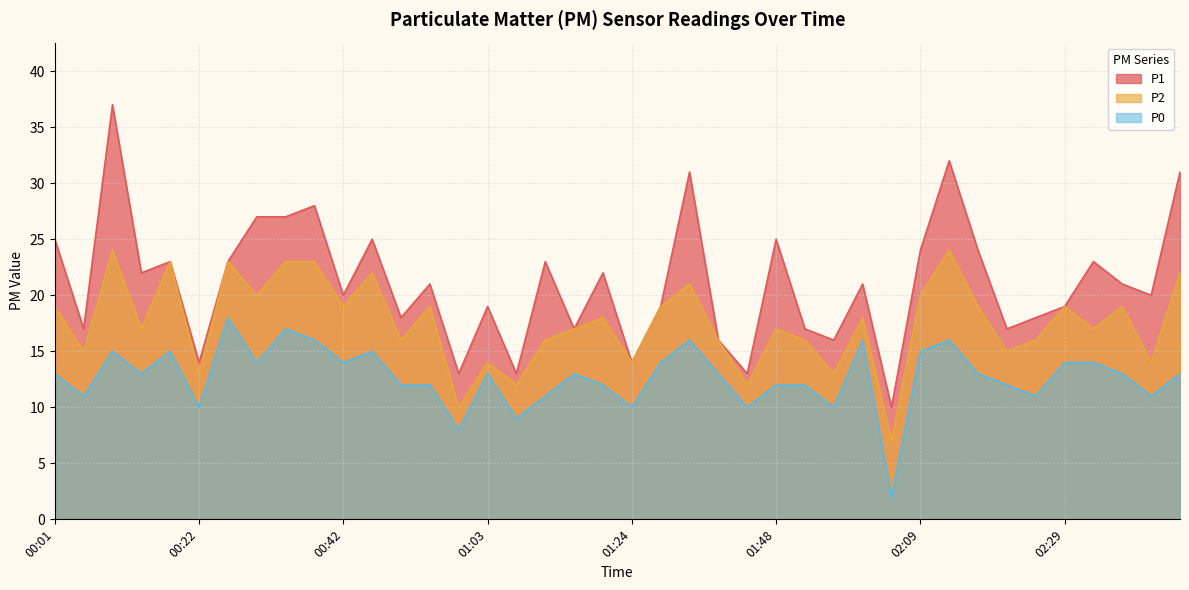

Does the chart have visible grid lines?

Yes